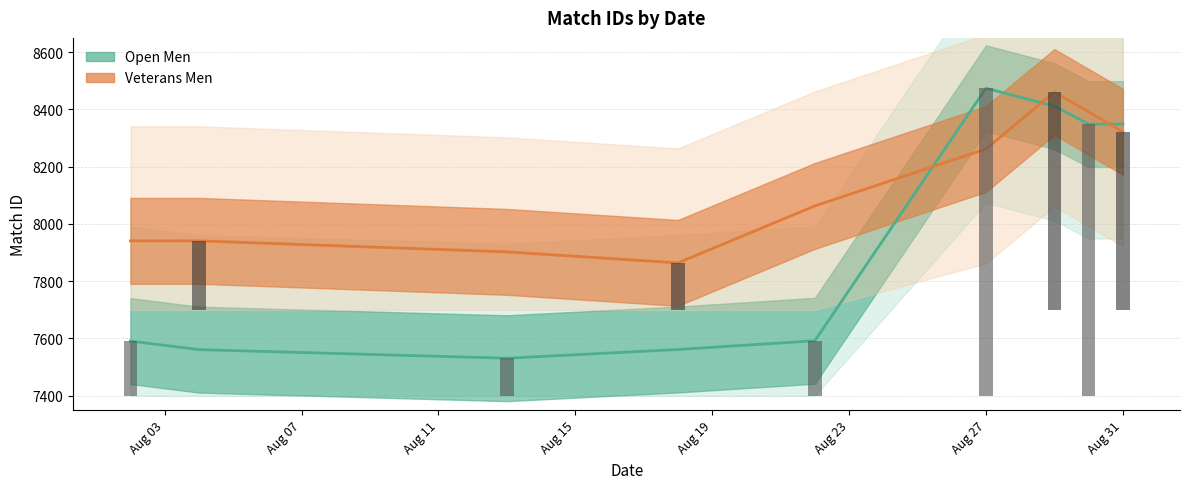

What position from the left is Aug 11?

3